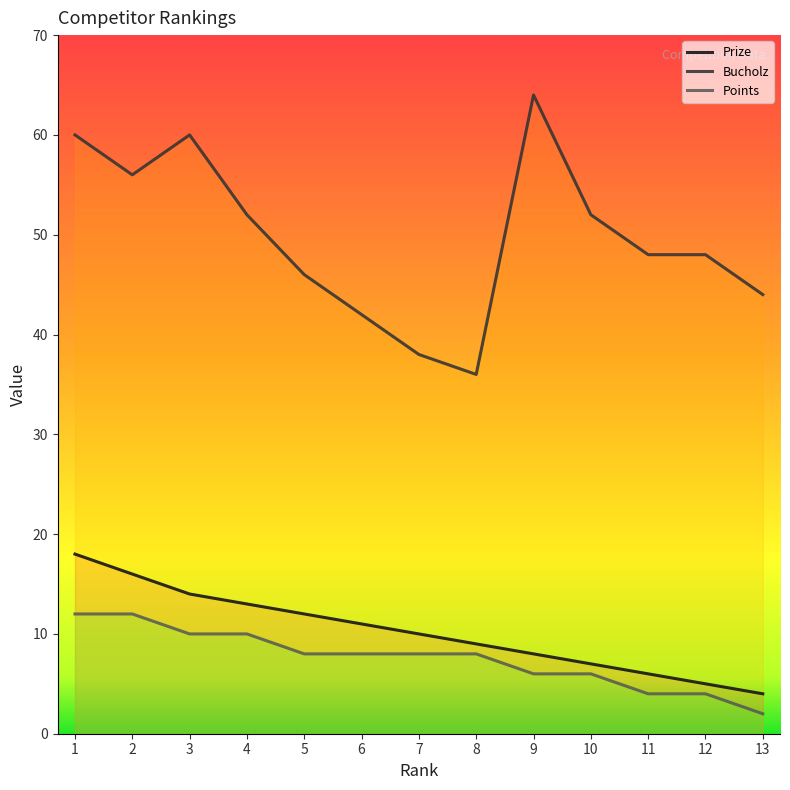

True or false: Prize and Bucholz intersect in this chart.

False